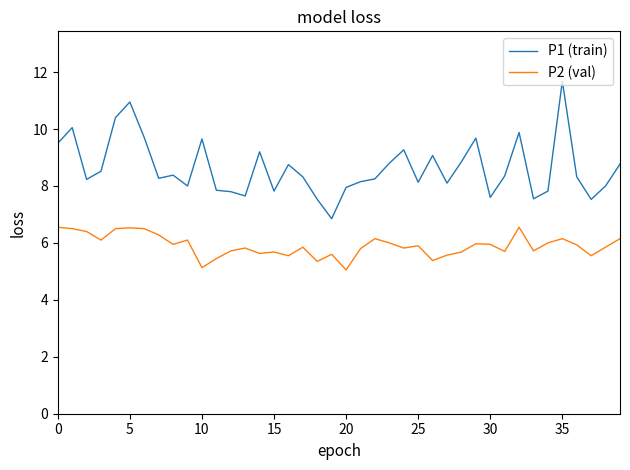

Which series has the widest spread of values?

P1 (train)